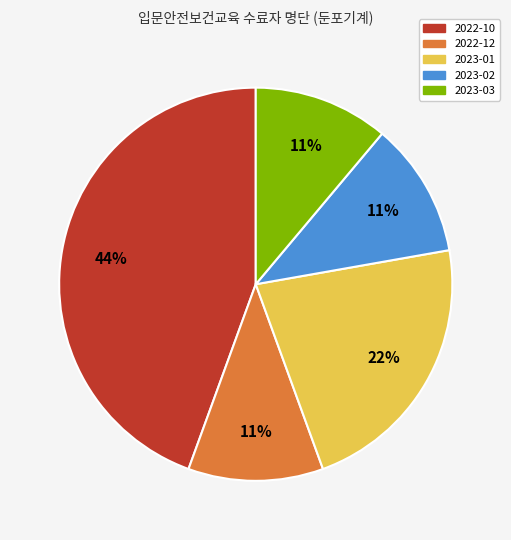

What is the largest slice in the pie chart?

2022-10